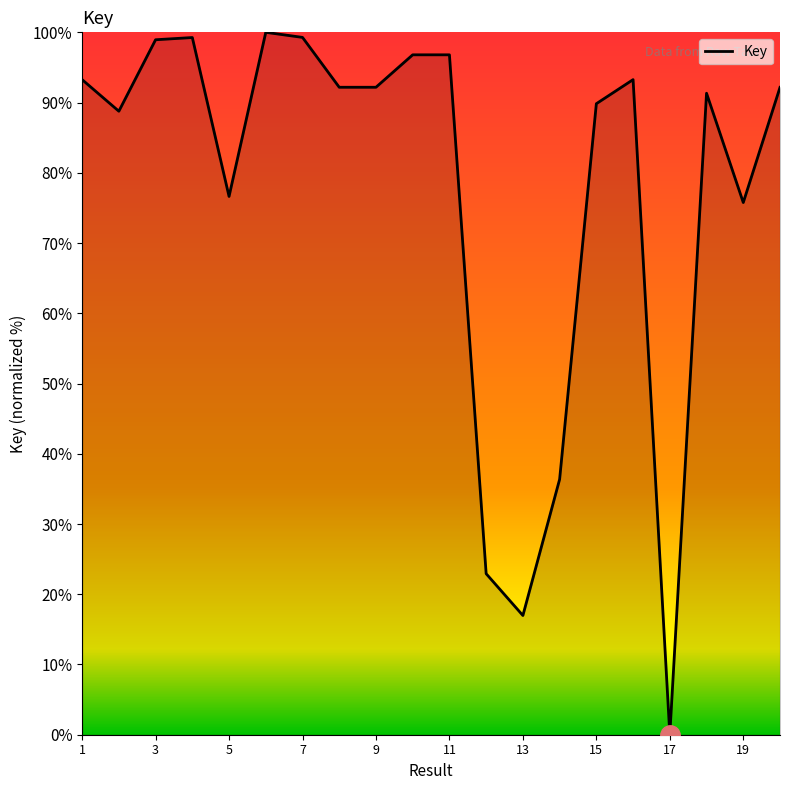

What is the greatest value displayed?

100.0